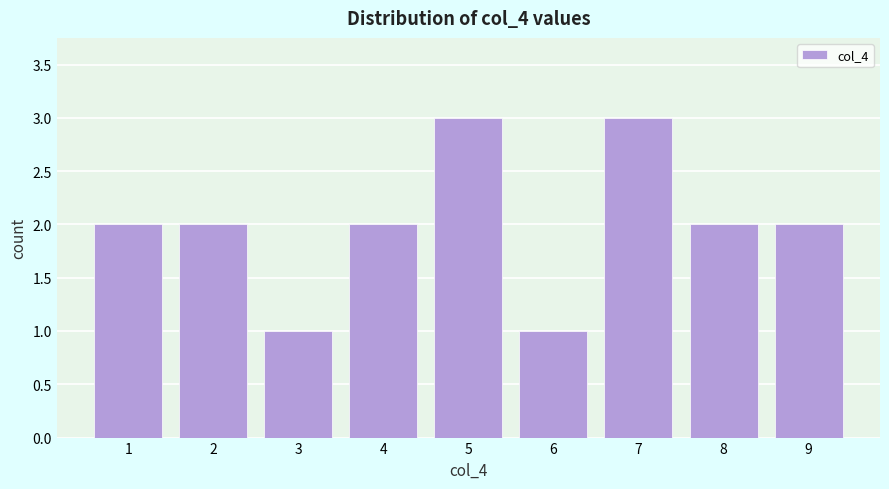

How tall is the bar that spans 5.5 to 6.5 on the x-axis? The values are not printed on the chart, so give them approximately, as read against the axis.

1